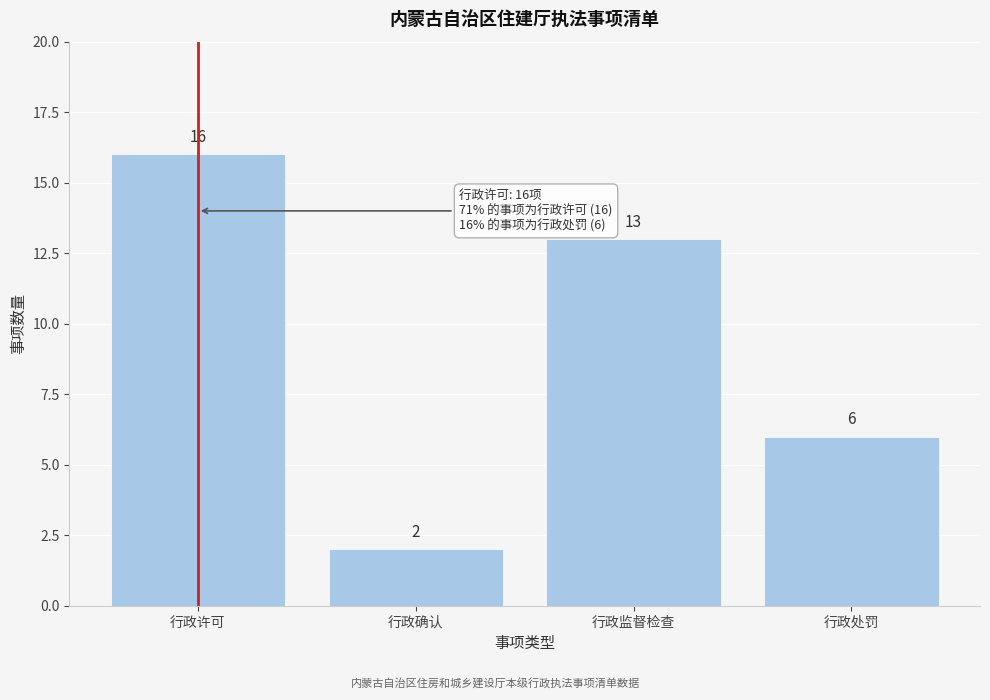

Reading right to left, transcribe all the data shown in this chart.

6	13	2	16